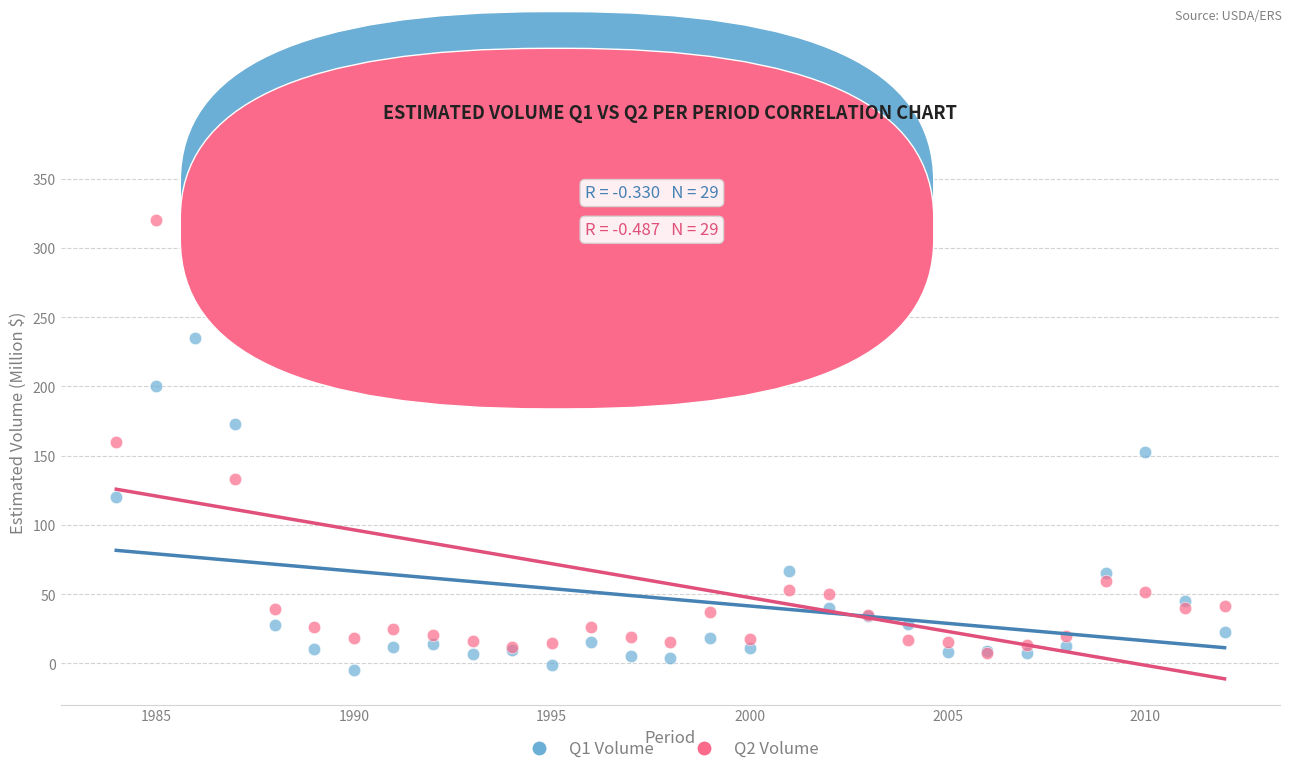

Which series reaches the minimum Y coordinate?

Q1 Volume